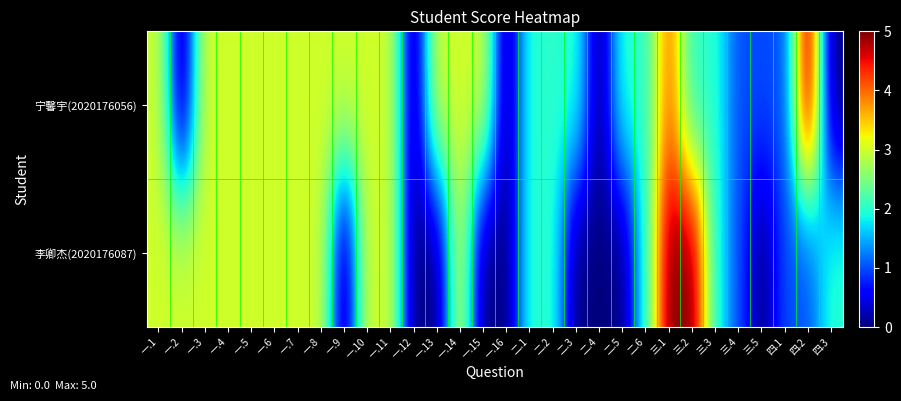

List the series in order of their overall mean, highest first.

宁馨宇(2020176056), 李卿杰(2020176087)